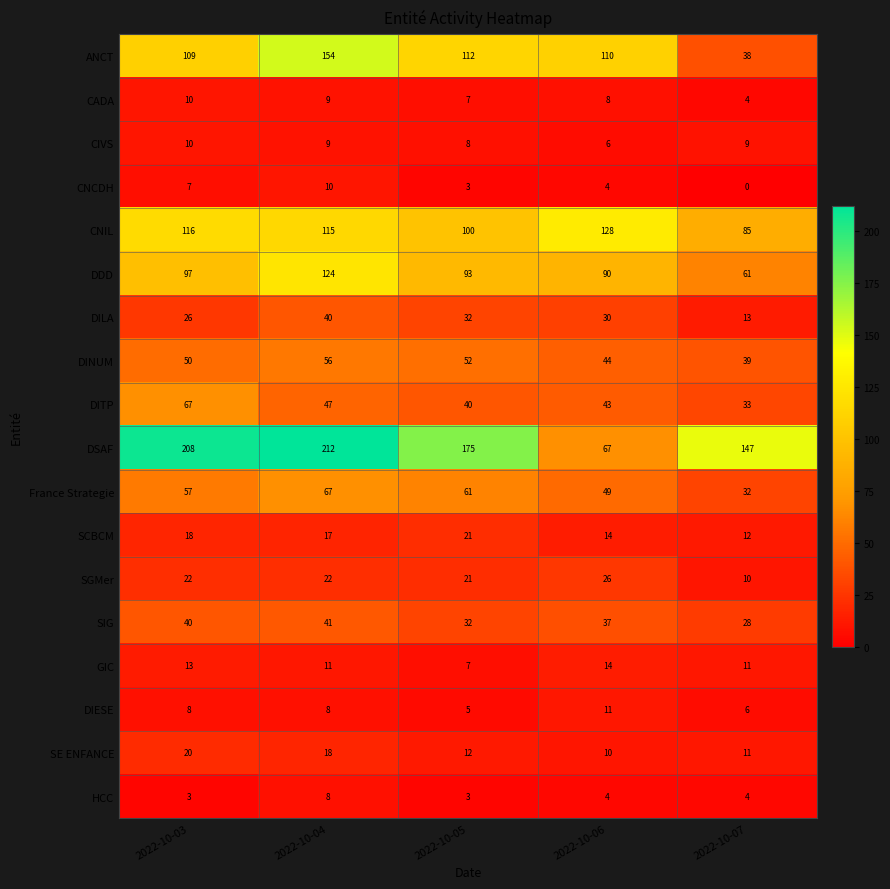

How many data points does each series have?

5